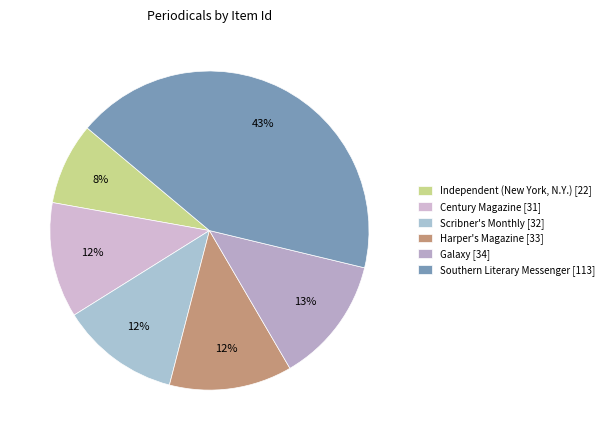

Which slice is the smallest?

Independent (New York, N.Y.)